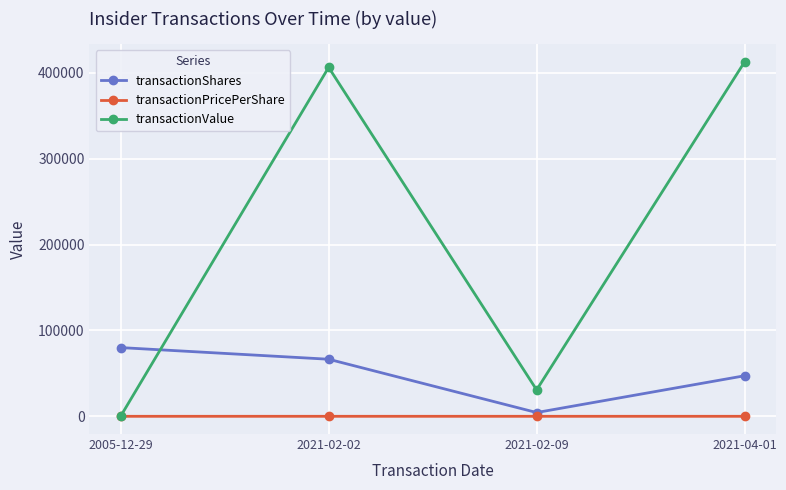

The transactionPricePerShare series shows 8.7 at 2021-04-01. True or false?

True